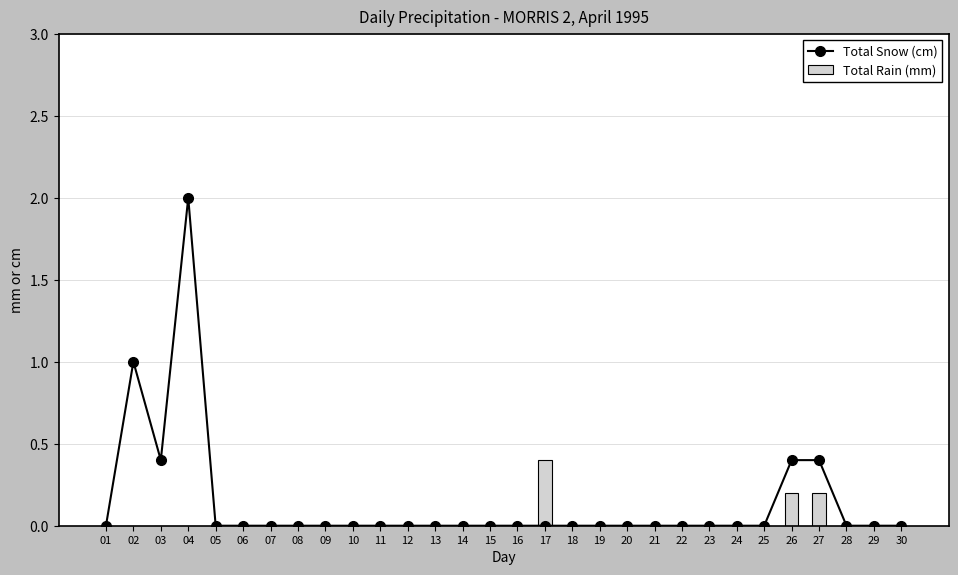

Reading left to right, list all the values displayed in this chart.

Total Snow (cm): 01=0.0	02=1.0	03=0.4	04=2.0	05=0.0	06=0.0	07=0.0	08=0.0	09=0.0	10=0.0	11=0.0	12=0.0	13=0.0	14=0.0	15=0.0	16=0.0	17=0.0	18=0.0	19=0.0	20=0.0	21=0.0	22=0.0	23=0.0	24=0.0	25=0.0	26=0.4	27=0.4	28=0.0	29=0.0	30=0.0
Total Rain (mm): 01=0.0	02=0.0	03=0.0	04=0.0	05=0.0	06=0.0	07=0.0	08=0.0	09=0.0	10=0.0	11=0.0	12=0.0	13=0.0	14=0.0	15=0.0	16=0.0	17=0.4	18=0.0	19=0.0	20=0.0	21=0.0	22=0.0	23=0.0	24=0.0	25=0.0	26=0.2	27=0.2	28=0.0	29=0.0	30=0.0